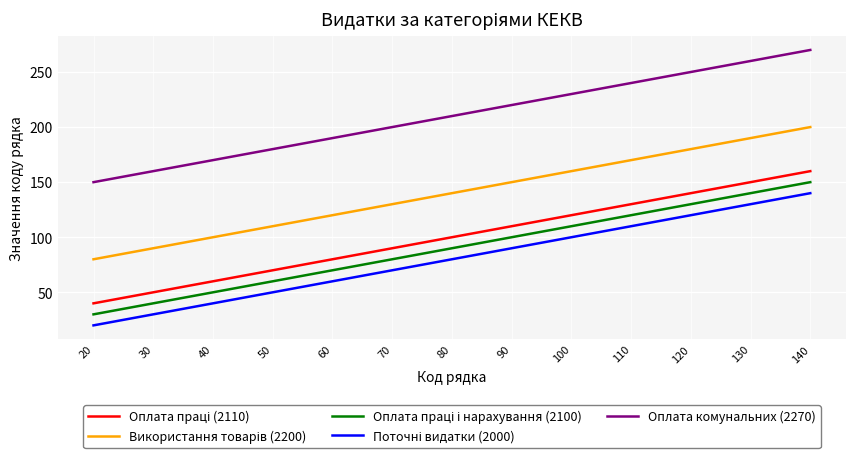

At which category does the chart reach its minimum across all series?

20